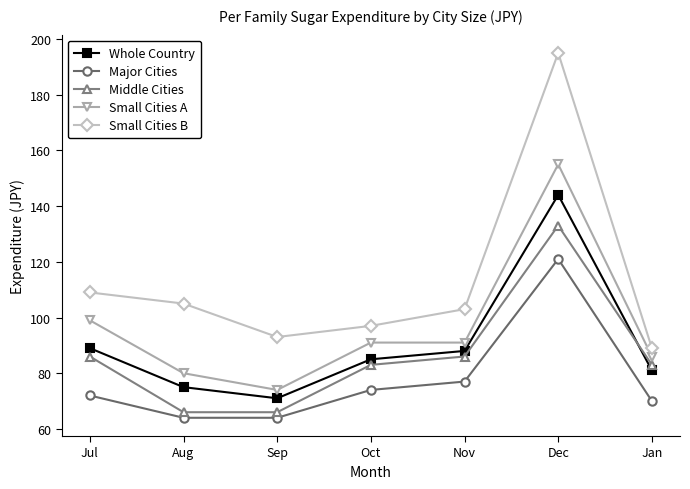

Rank the series by their maximum value, from highest to lowest.

Small Cities B, Small Cities A, Whole Country, Middle Cities, Major Cities